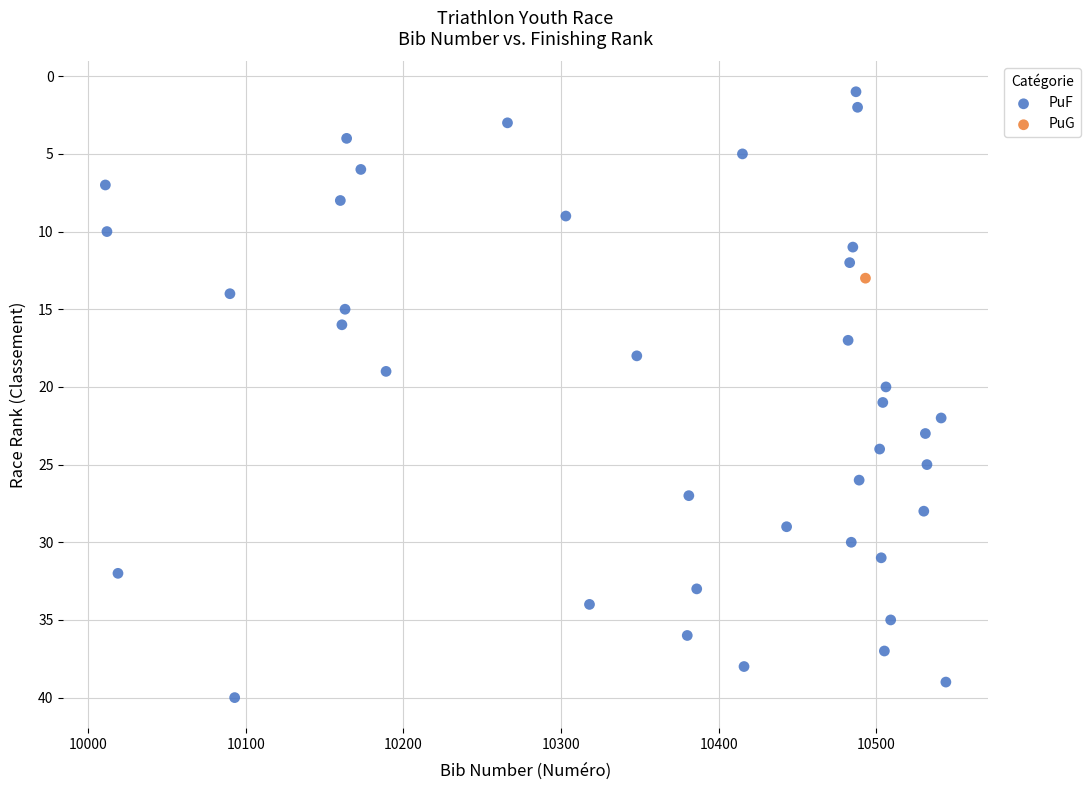

What are all the series names shown in the legend?

PuF, PuG